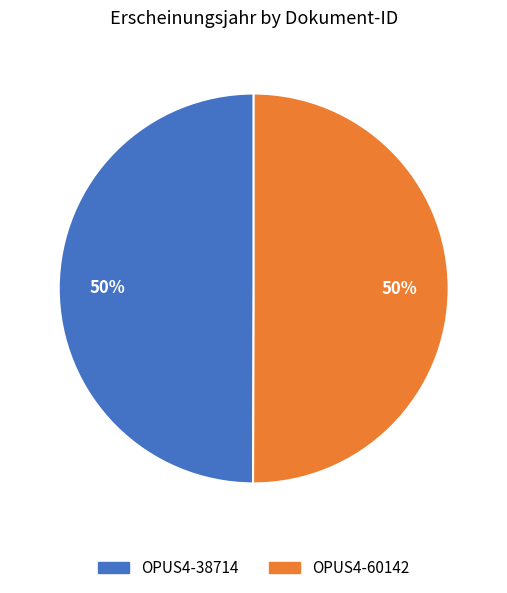

To the nearest percent, what is the combined percentage of OPUS4-60142 and OPUS4-38714?

100%